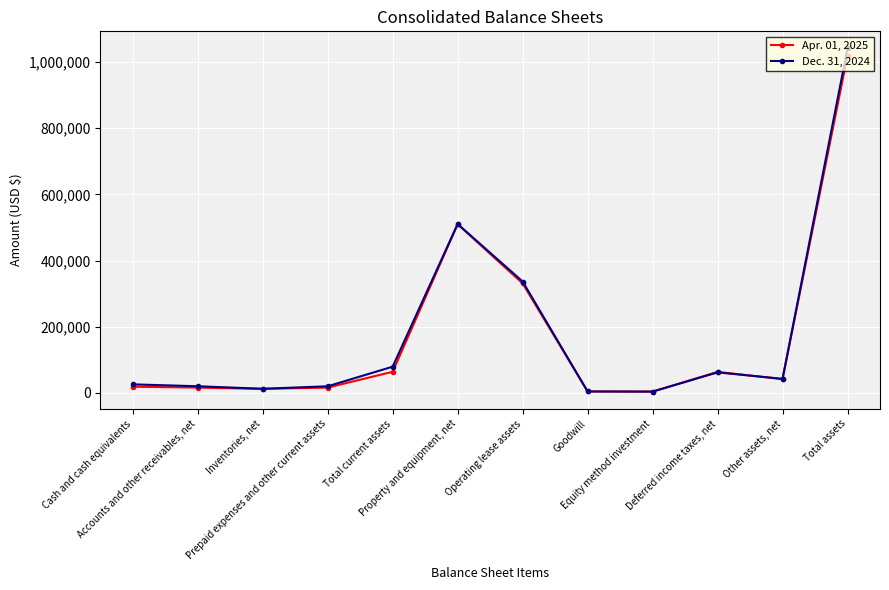

Which series has the widest spread of values?

Dec. 31, 2024